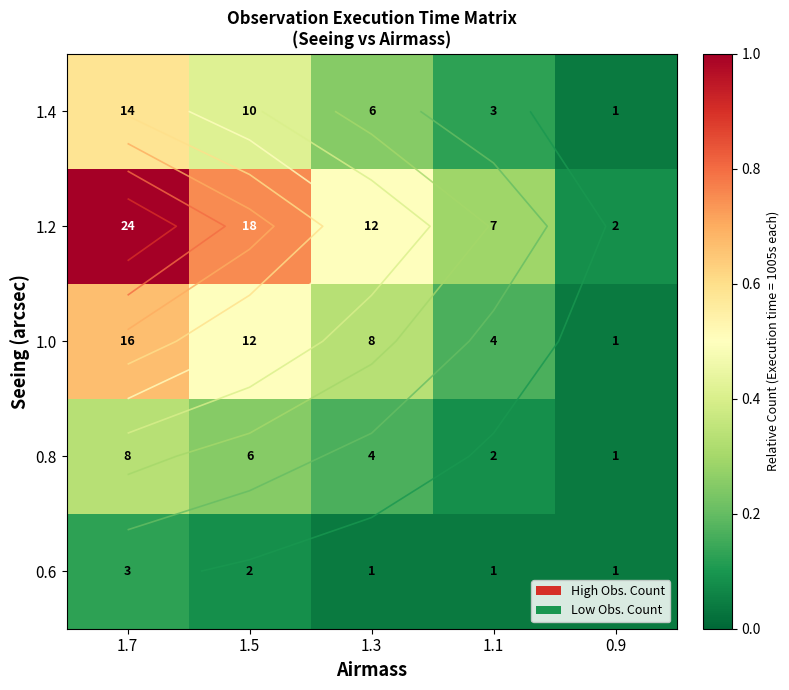

Rank the series at 1.1 from lowest to highest value.

0.6, 0.8, 1.4, 1.0, 1.2